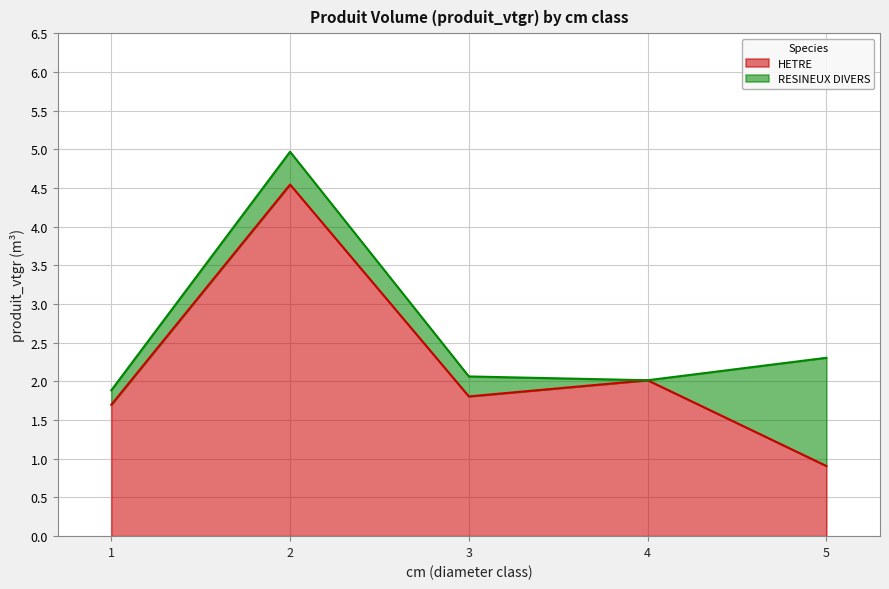

Rank the categories by value from lowest to highest.

5, 1, 3, 4, 2